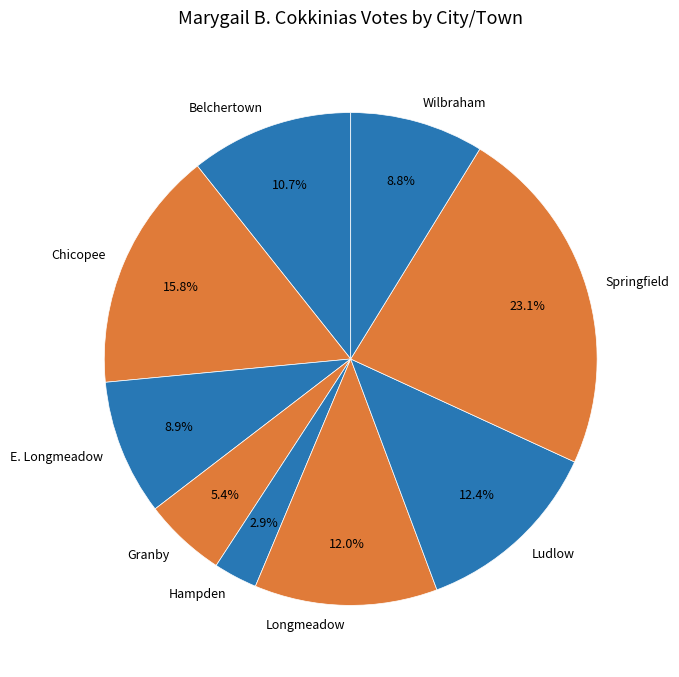

Count the number of slices in the pie.

9